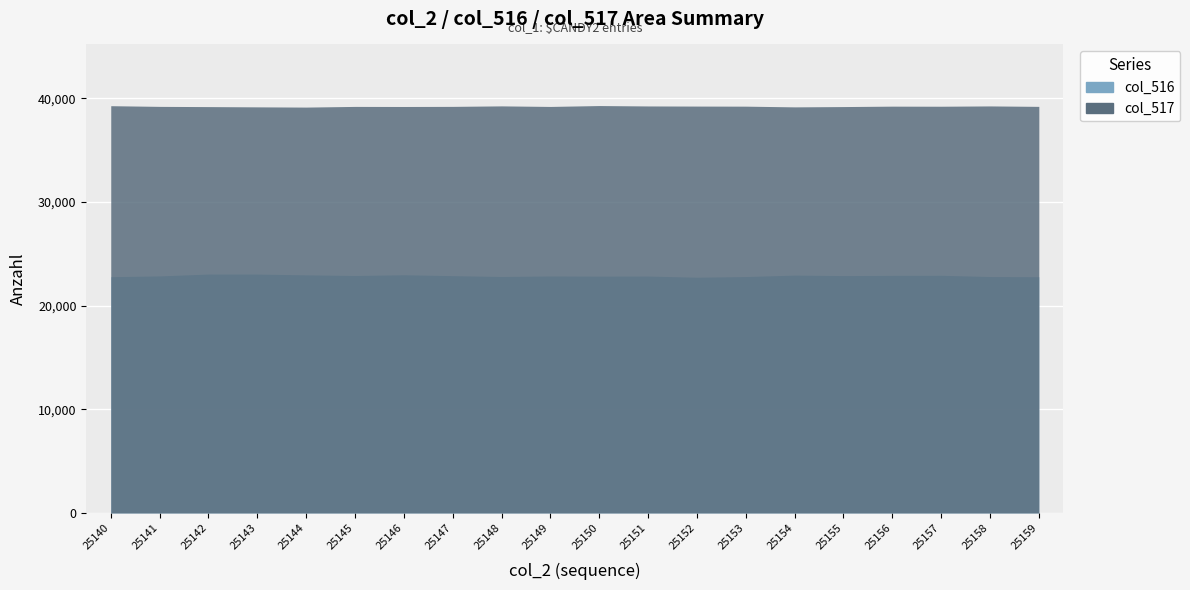

What is the value of the col_516 point at the 5th from the left?

22979